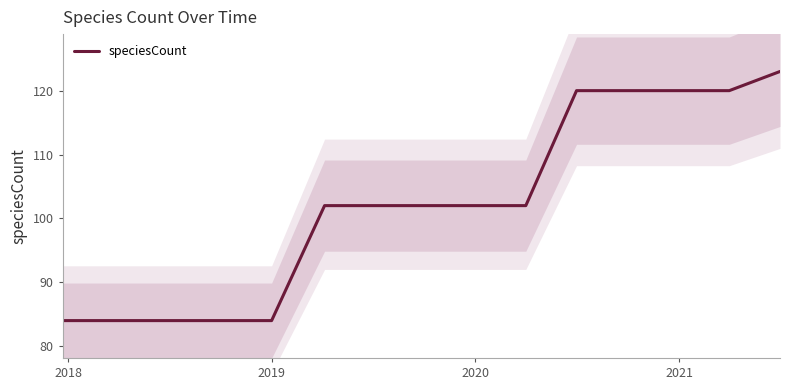

What is the highest value of the speciesCount series?

123